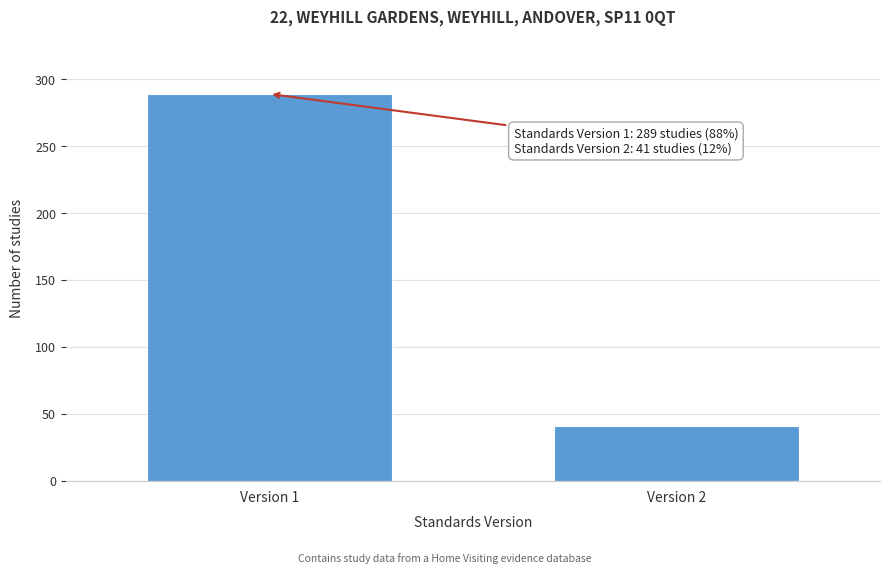

Reading left to right, extract all data points from this chart.

Version 1=289	Version 2=41